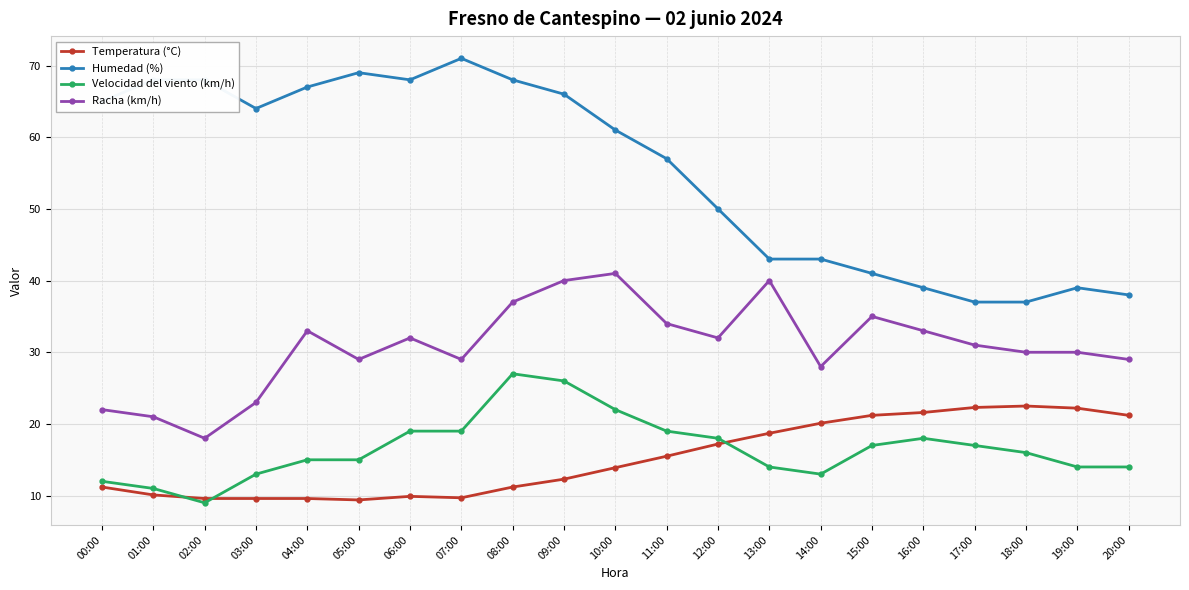

What are all the series names shown in the legend?

Temperatura (°C), Humedad (%), Velocidad del viento (km/h), Racha (km/h)